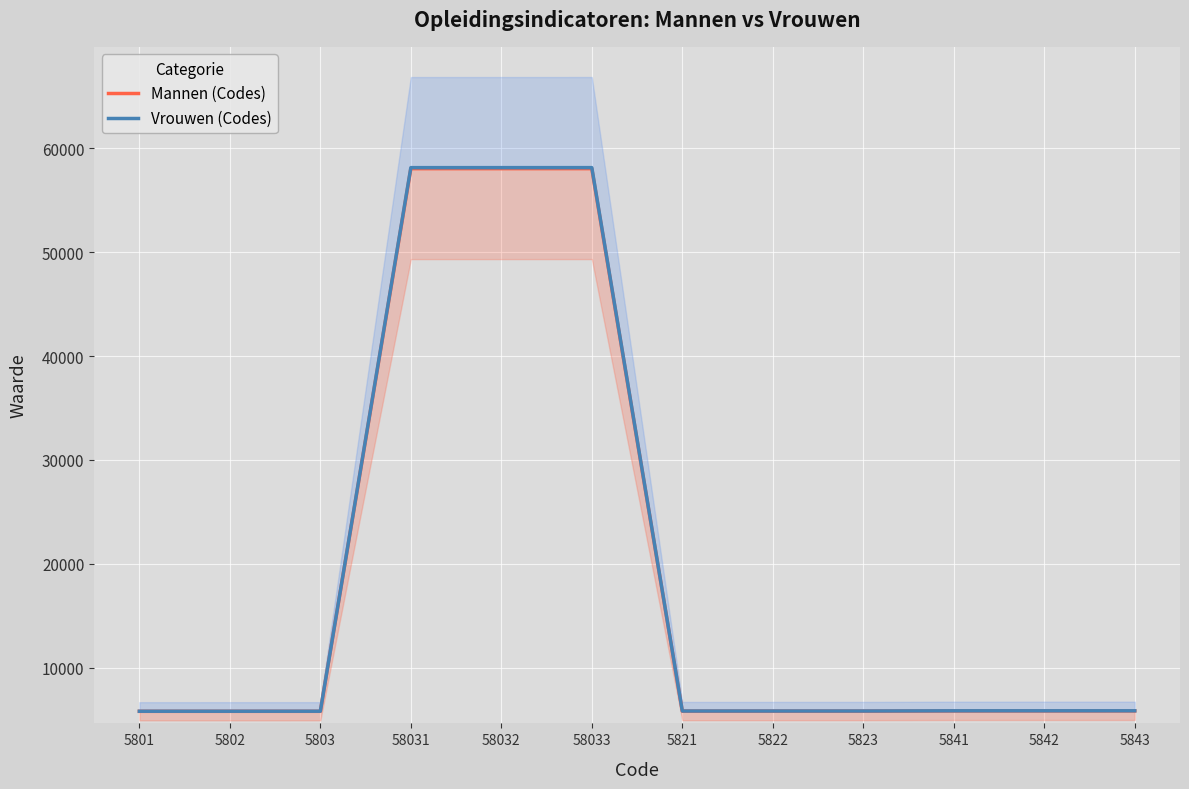

Between 5802 and 5803, which series saw the biggest shift?

Mannen (Codes)